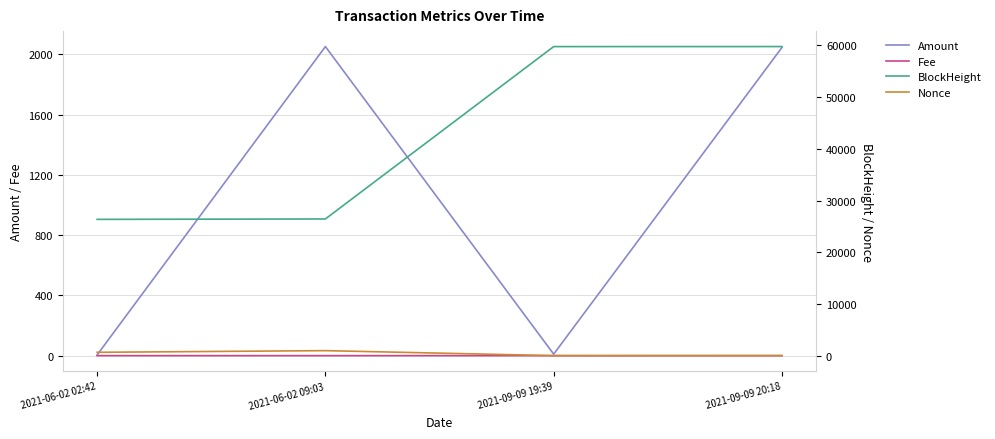

Reading left to right, what are all the values shown in this chart?

Amount: 5.0	2050.8	10.0	2044.6
Fee: 0.0	0.0	0.0	0.2
BlockHeight: 26357.0	26437.0	59775.0	59781.0
Nonce: 647.0	969.0	0.0	1.0